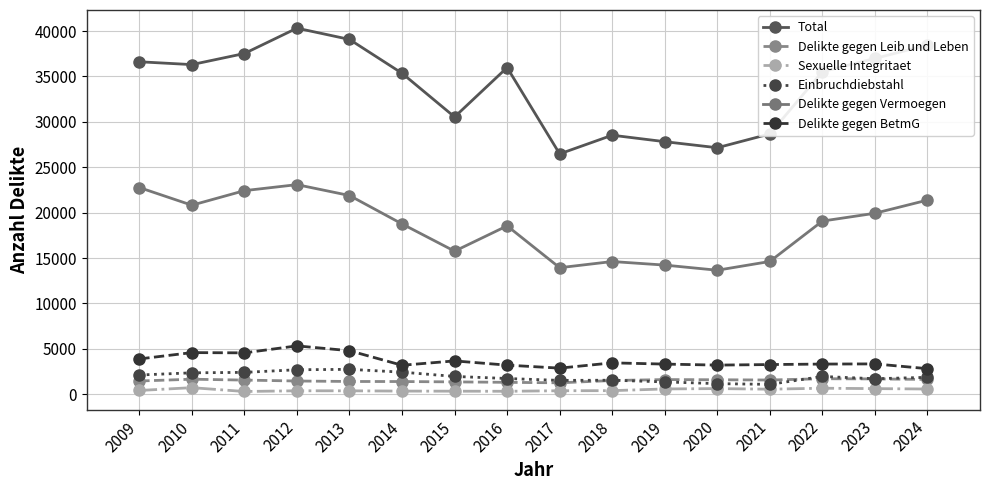

What is the greatest value displayed?

40323